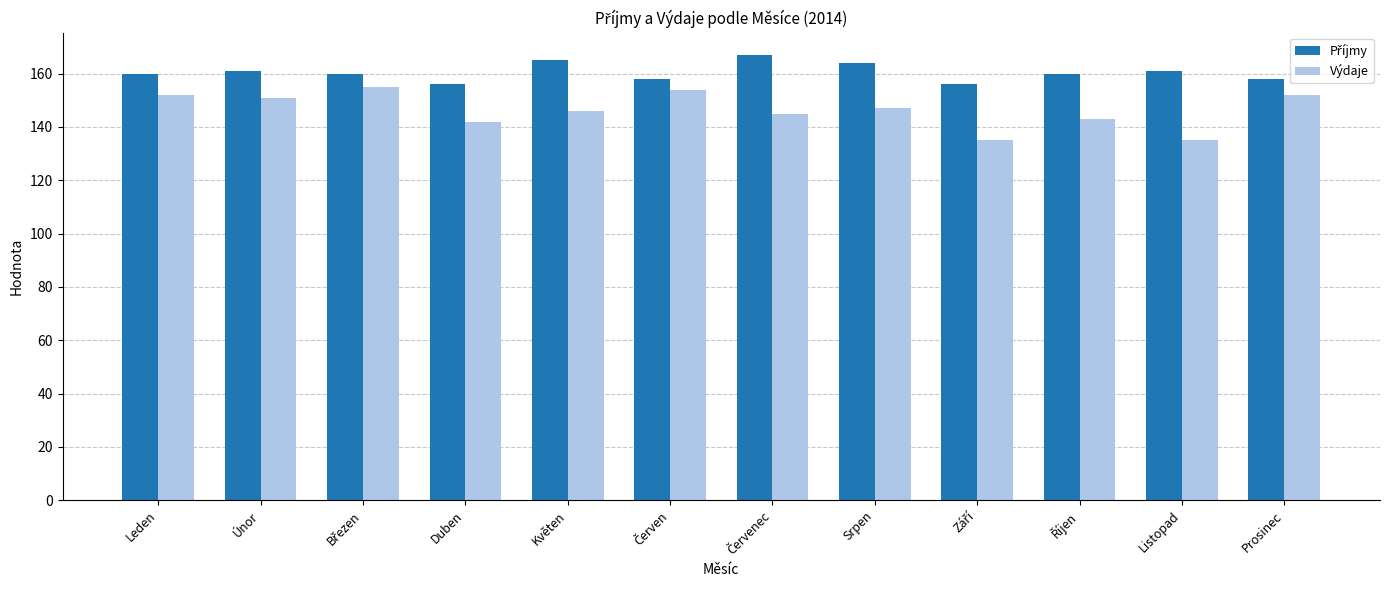

Which series has the largest range (max minus min)?

Výdaje